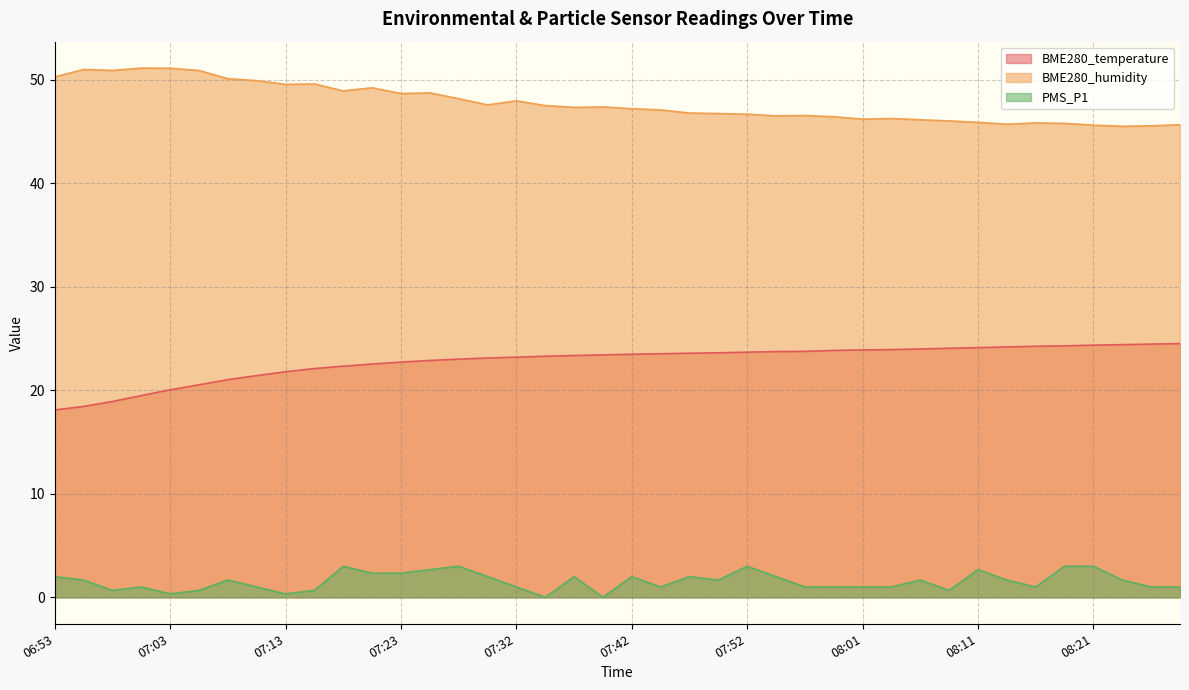

Where is the first local minimum for PMS_P1?

06:58